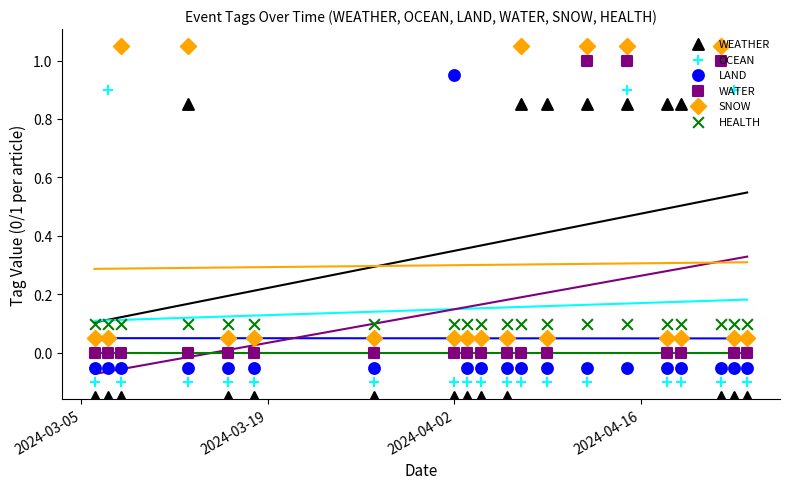

At how many categories does at least one series exceed 0?

20